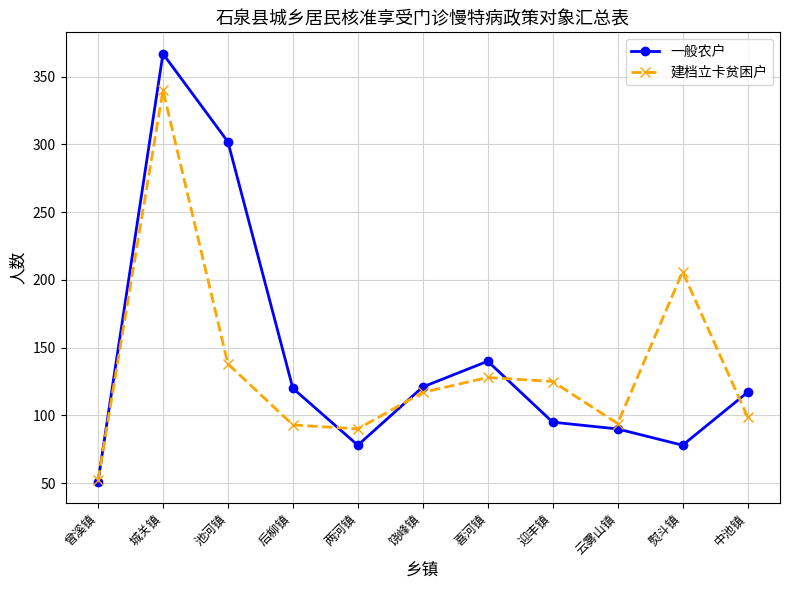

What is the label of the 1st point from the left?

曾溪镇